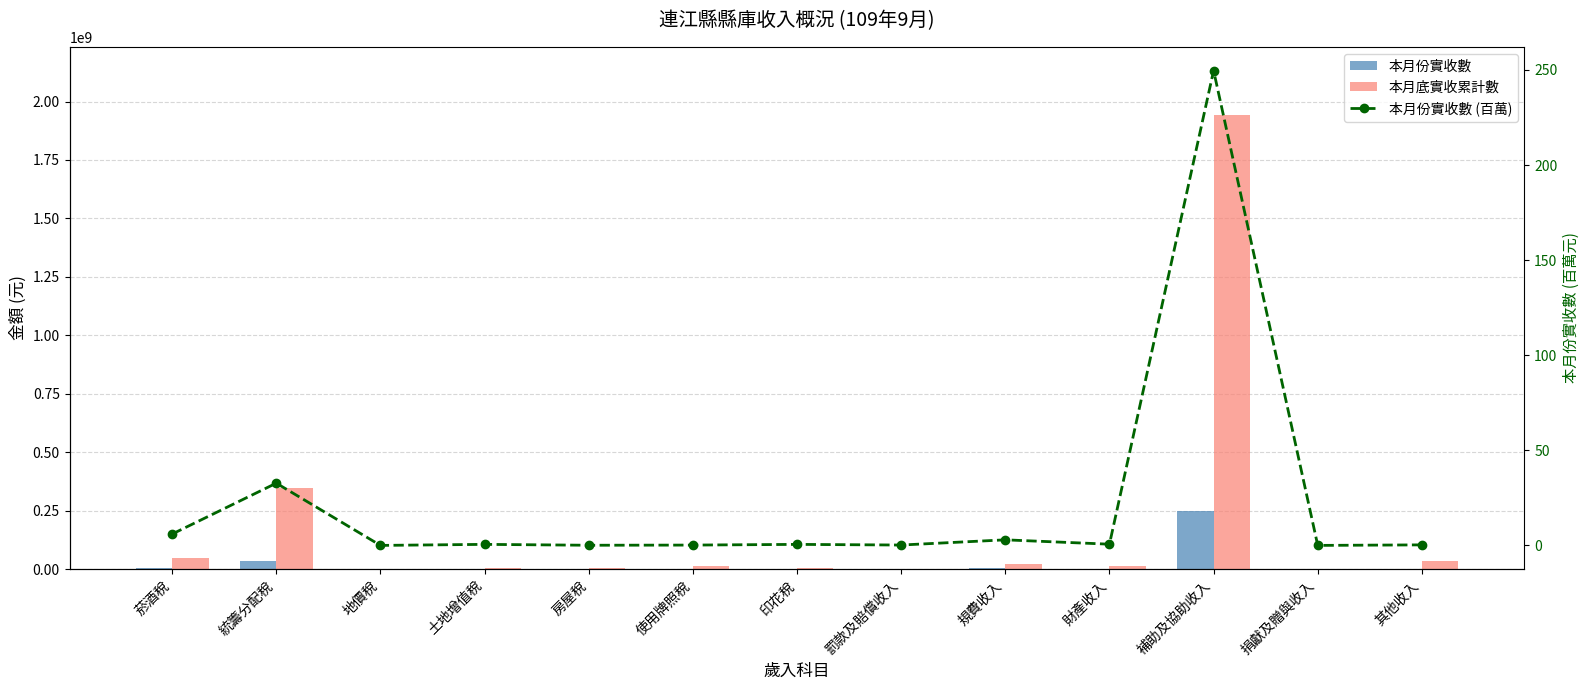

What are all the series names shown in the legend?

本月份實收數, 本月底實收累計數, 本月份實收數 (百萬)